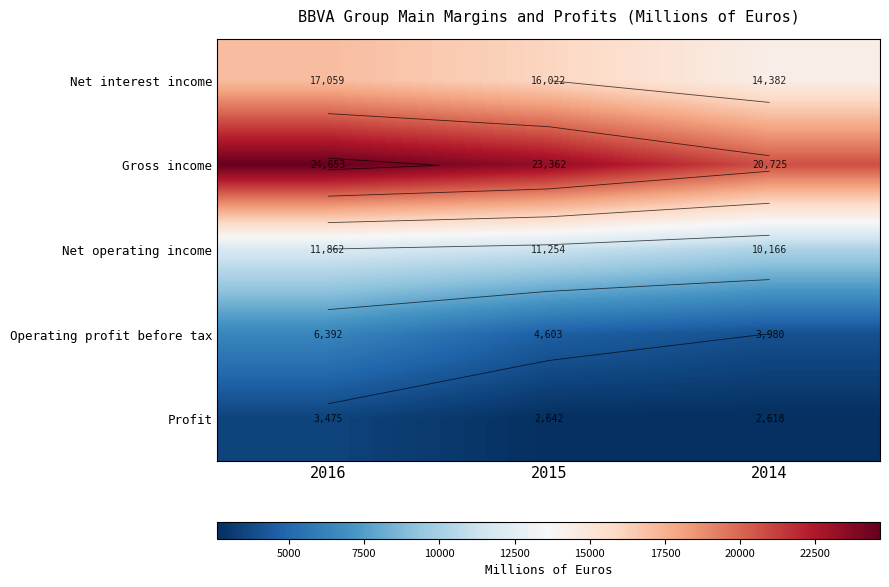

What is the greatest value displayed?

24653.1